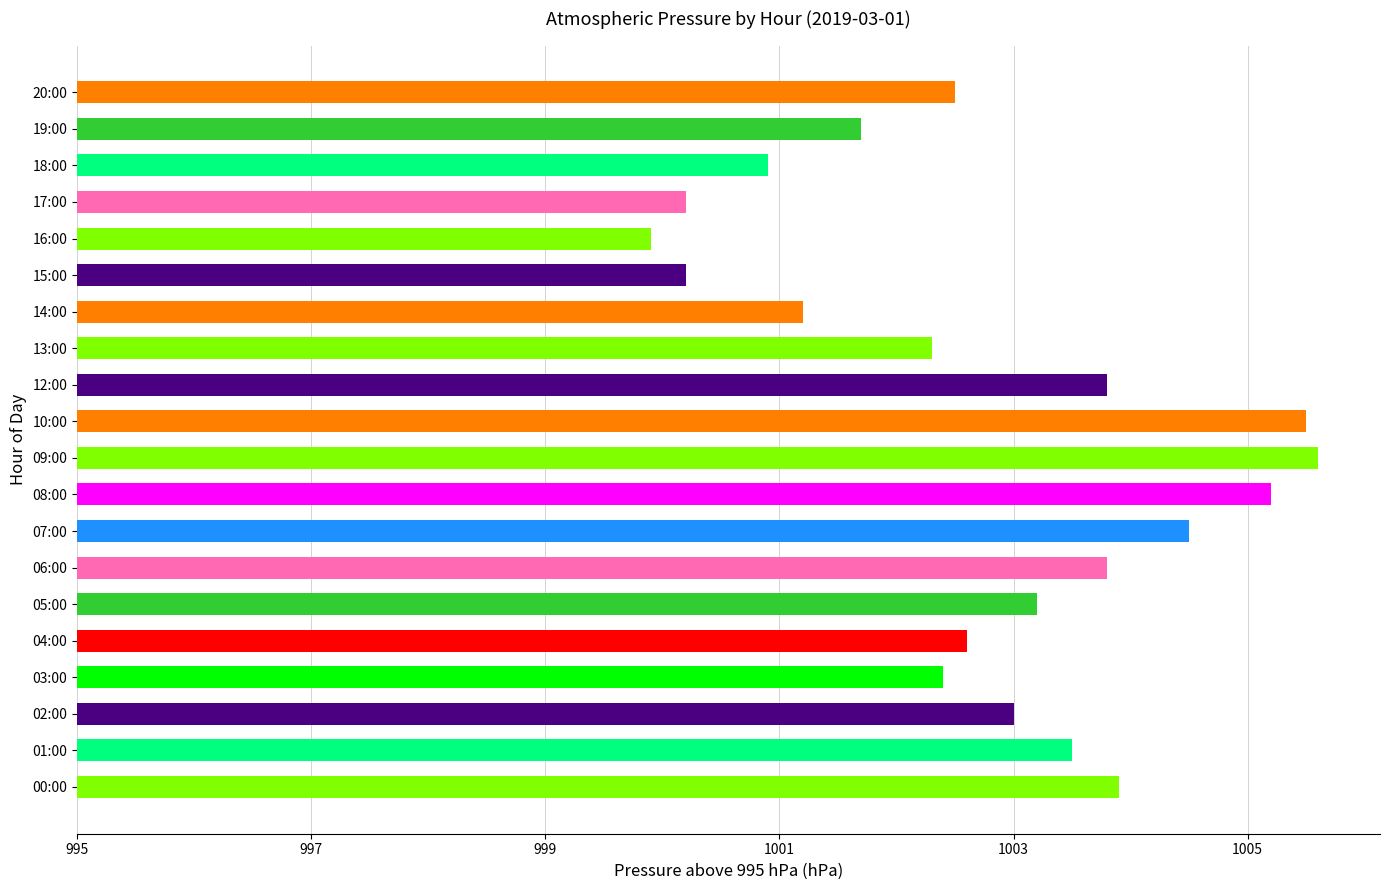

Are the bars horizontal?

Yes